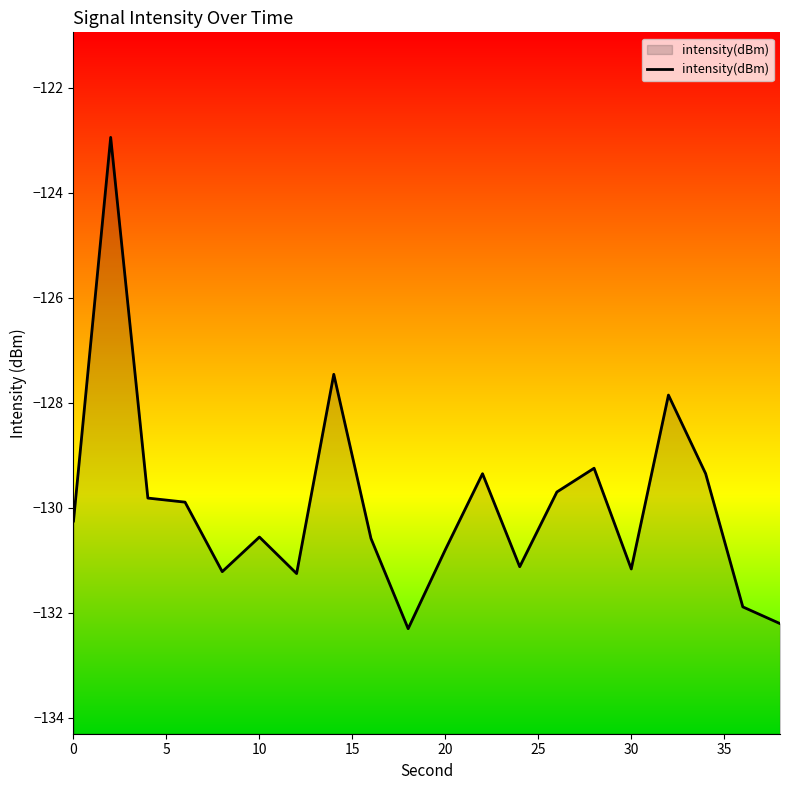

The chart shows a value of -174.0 at 30. True or false?

False